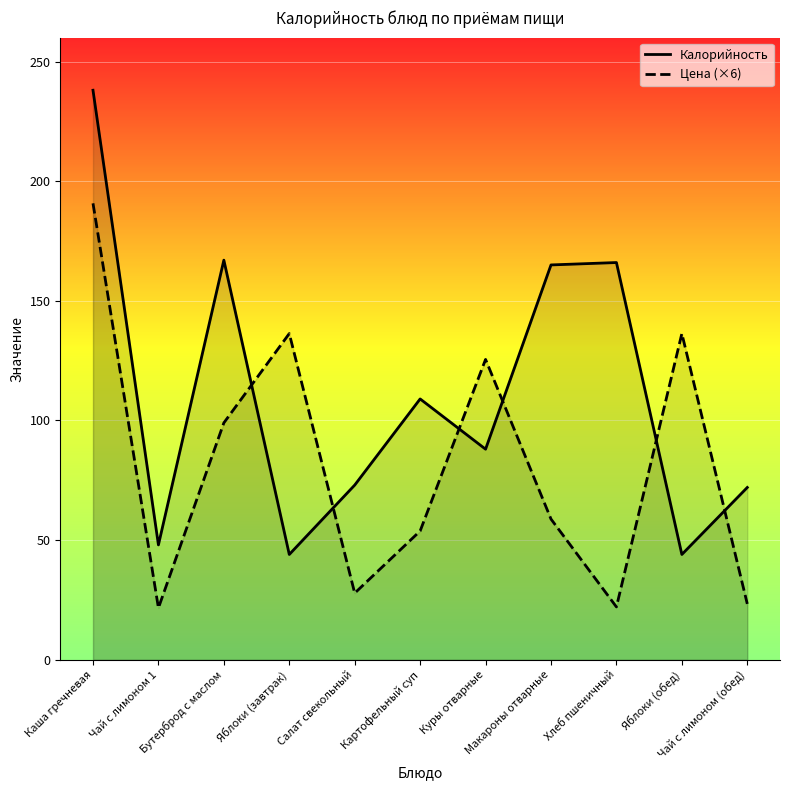

Which series ends up on top after the final intersection of Калорийность and Цена?

Калорийность